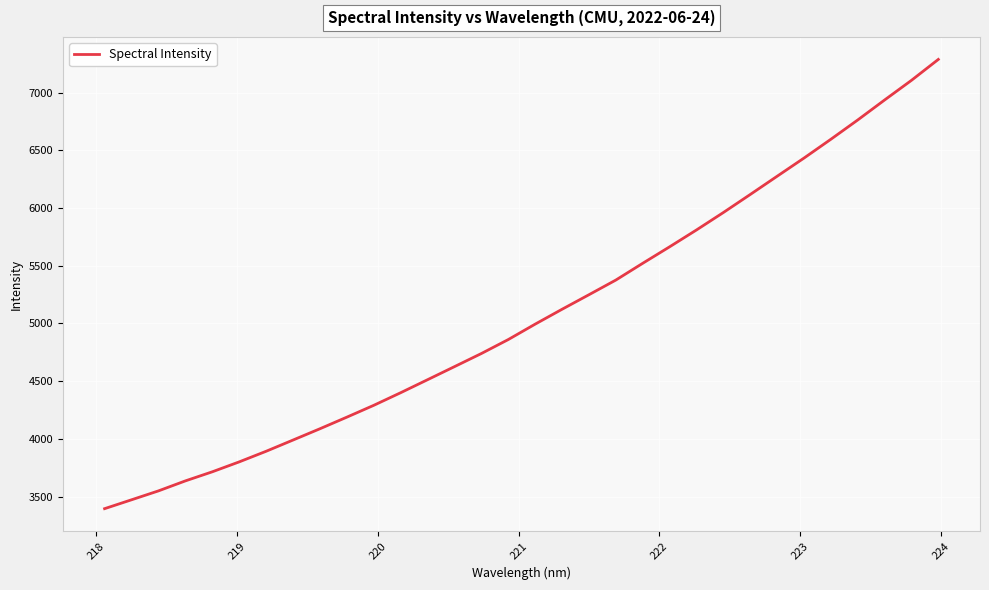

What is the smallest value displayed?

3395.7